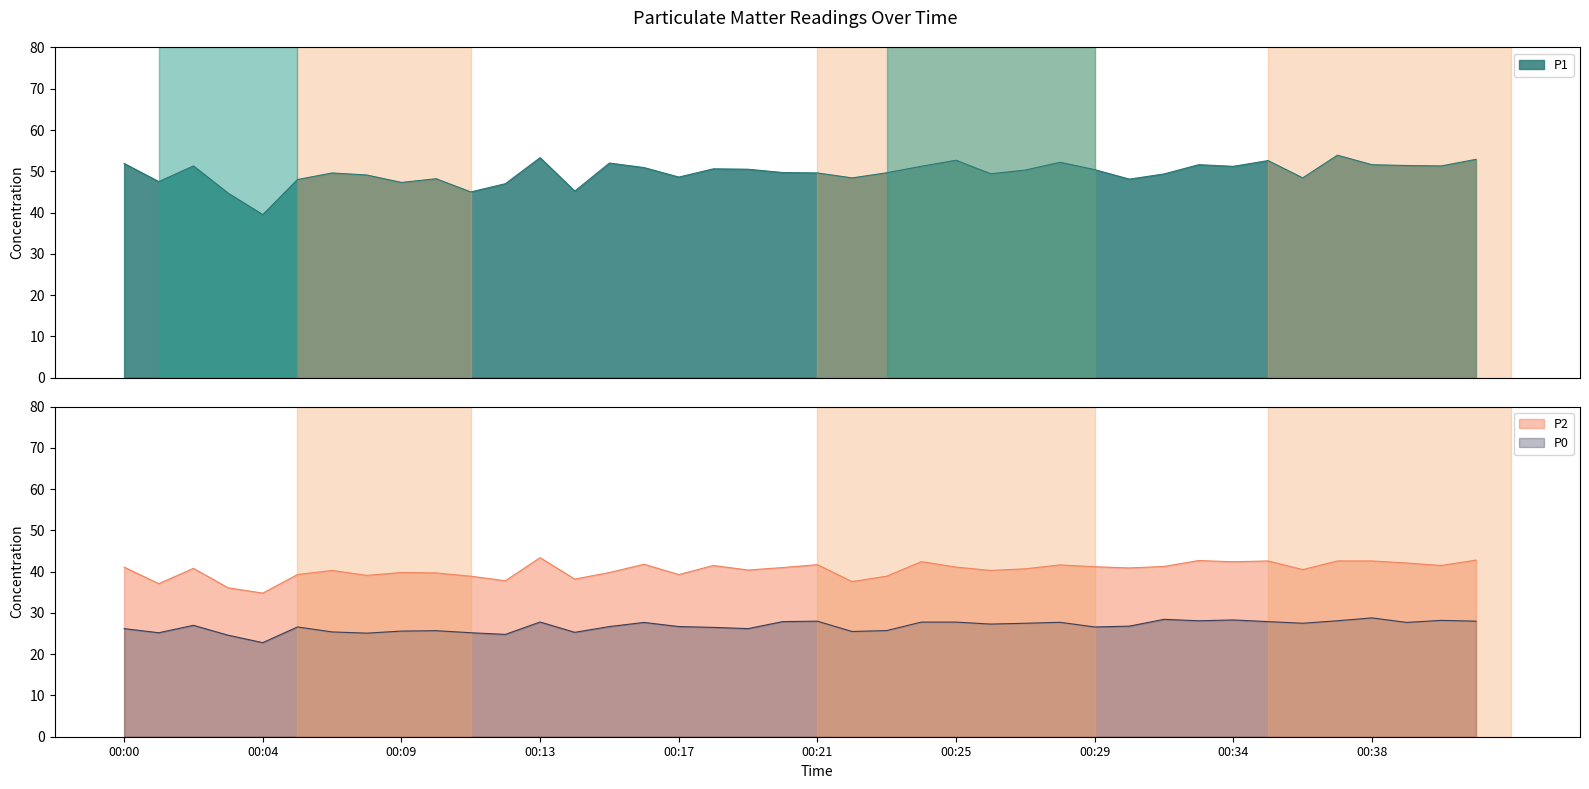

The P1 series shows 51.3 at 00:02. True or false?

True